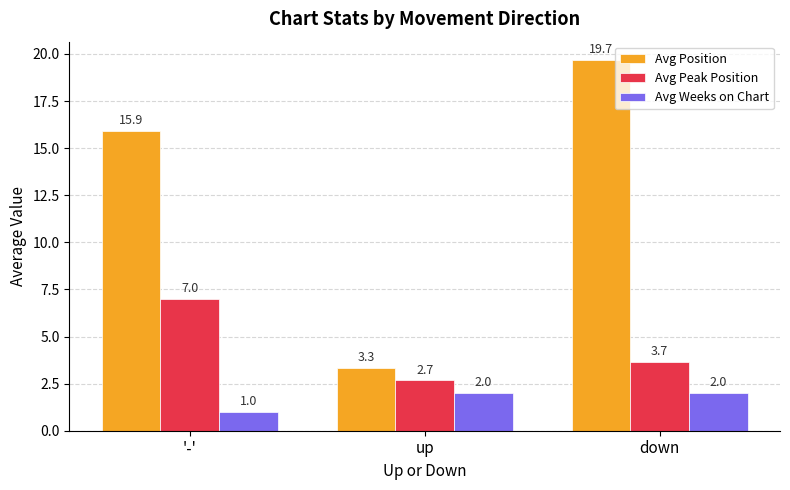

At which label is Avg Peak Position closest to 4?

down